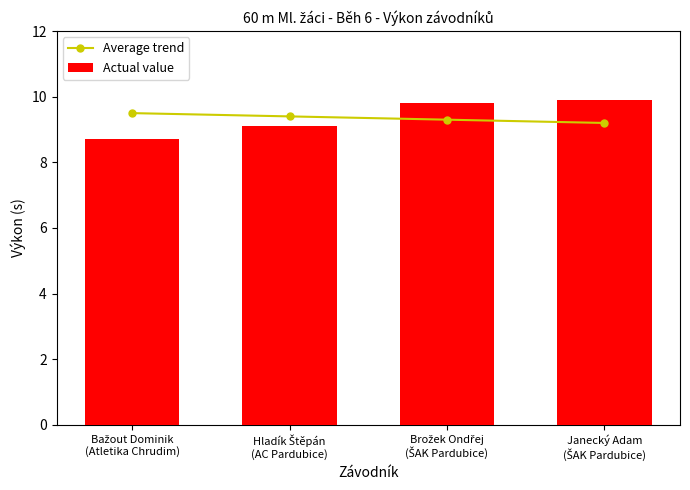

Count the Average trend values in the range 9 to 10.

4